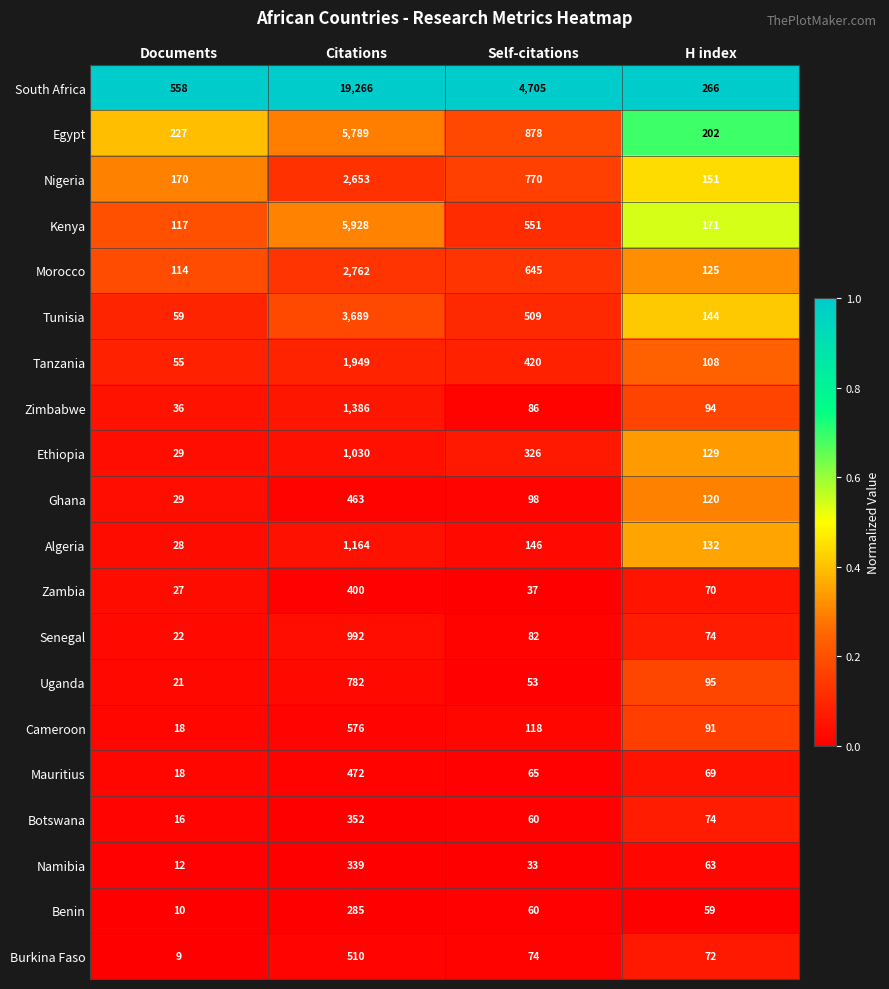

Which series changed the most between Citations and H index?

South Africa